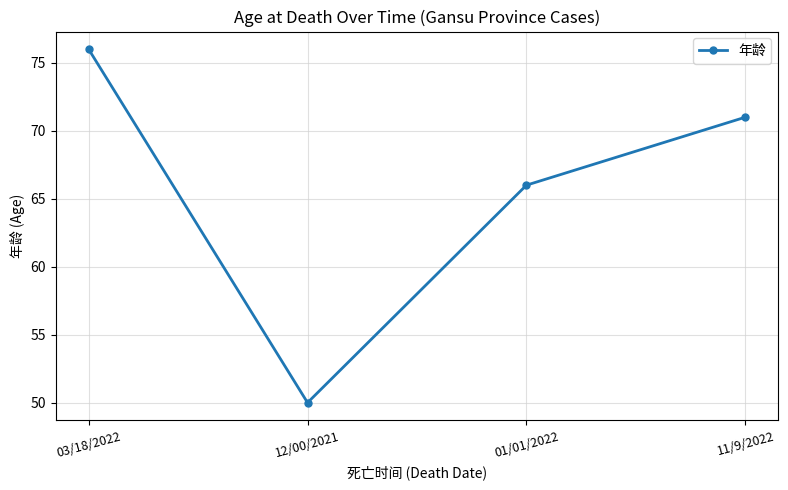

How many data points are less than 71?

2